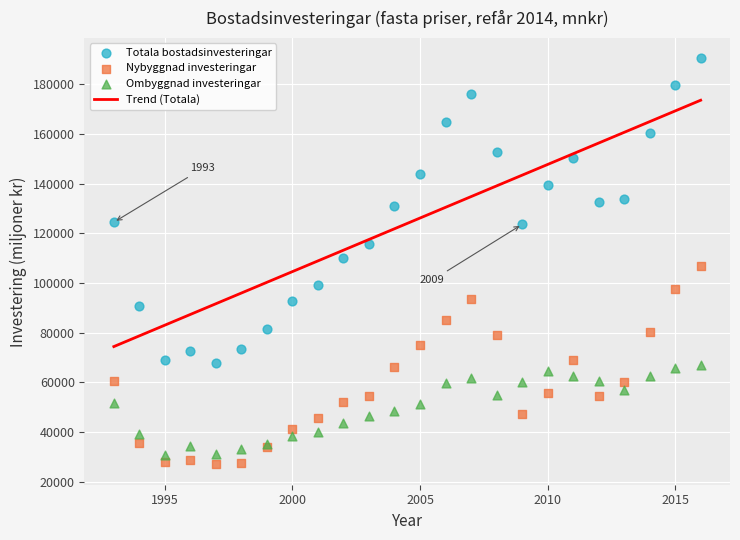

Which series contains the lowest Y value?

Nybyggnad investeringar